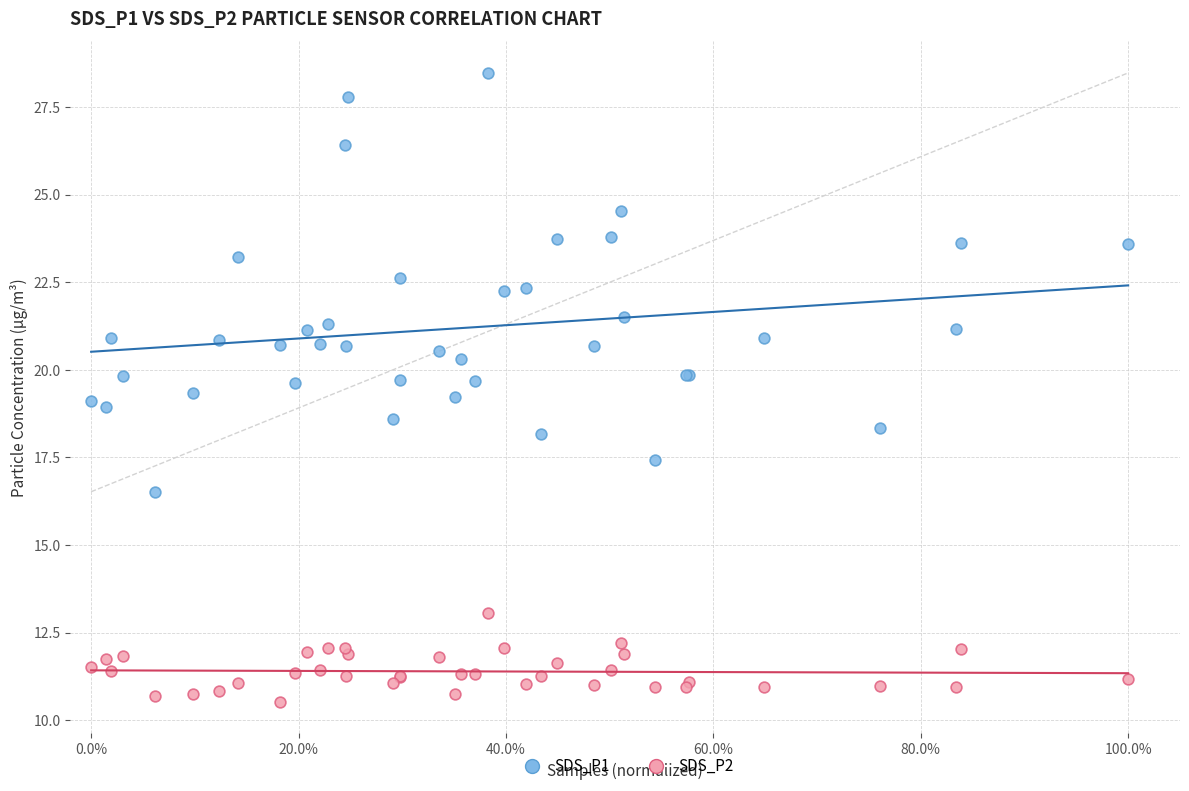

What are all the series names shown in the legend?

SDS_P1, SDS_P2